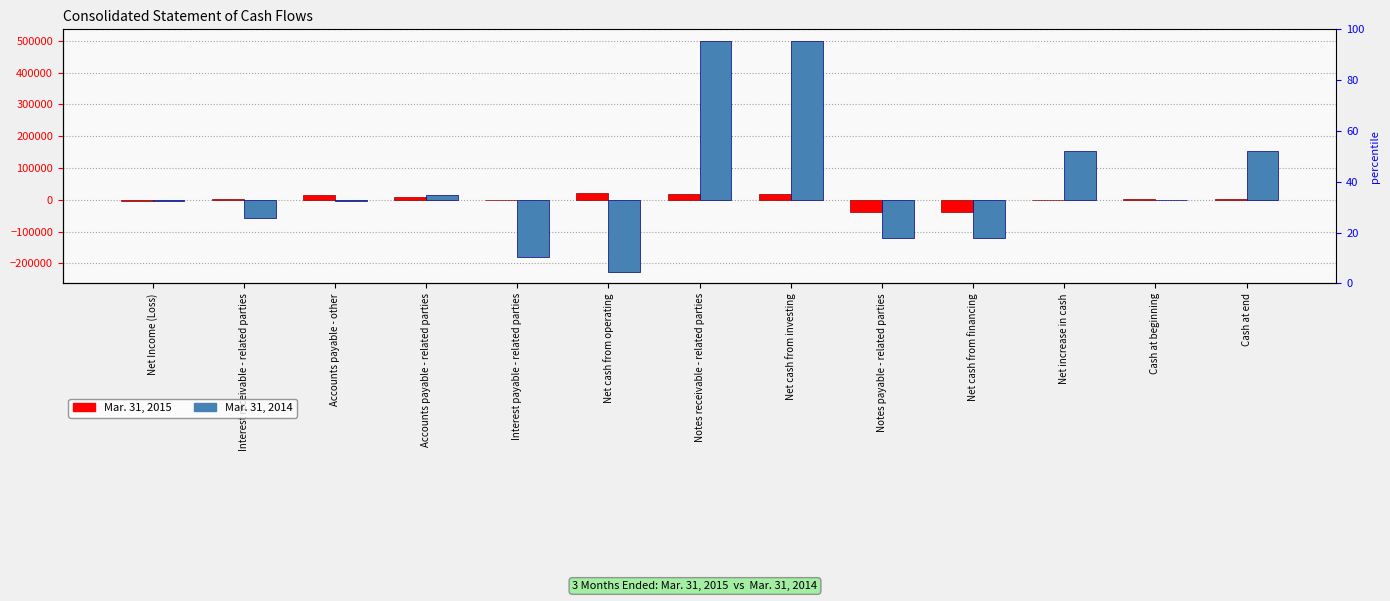

At which category is the sum across all series the highest?

Notes receivable - related parties